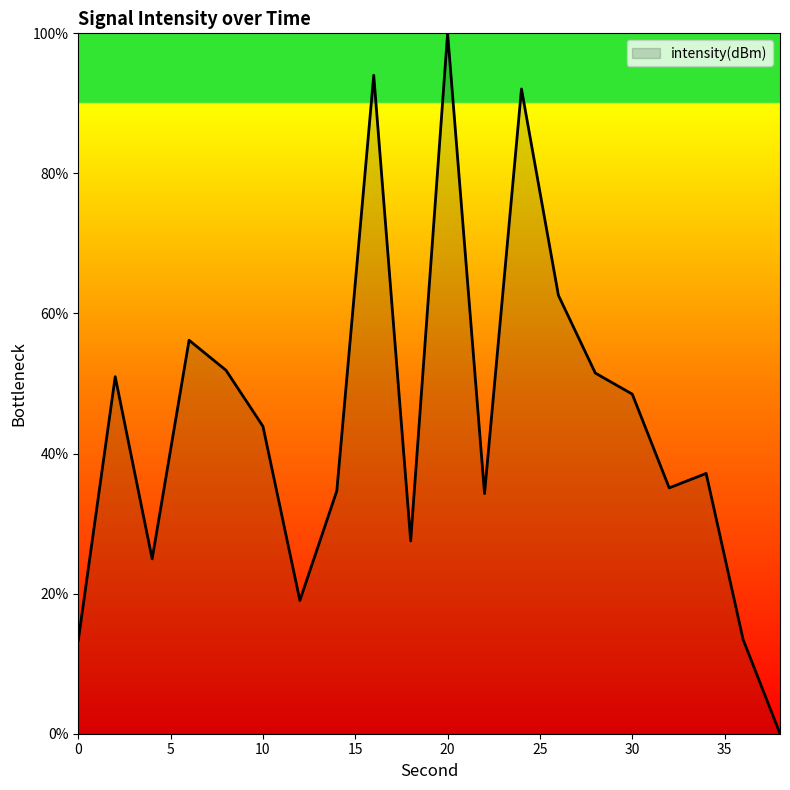

What is the greatest value displayed?

100.0